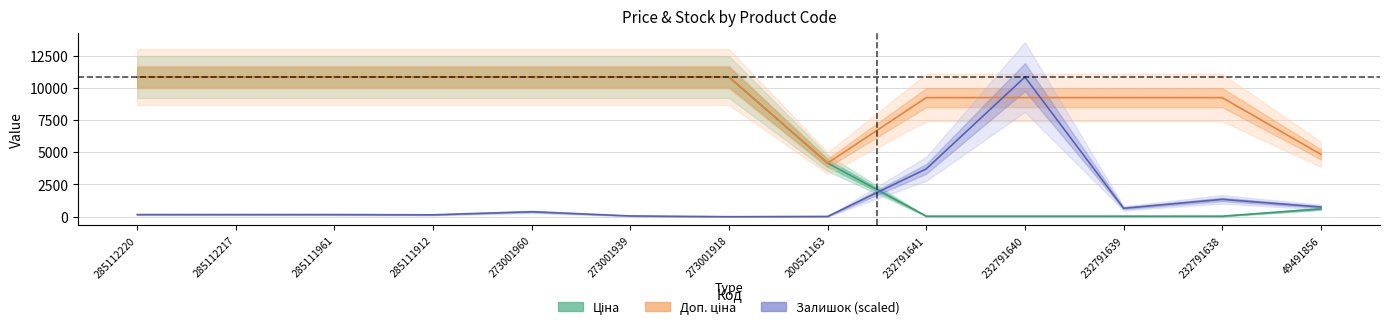

Which series has the widest spread of values?

Залишок (scaled)